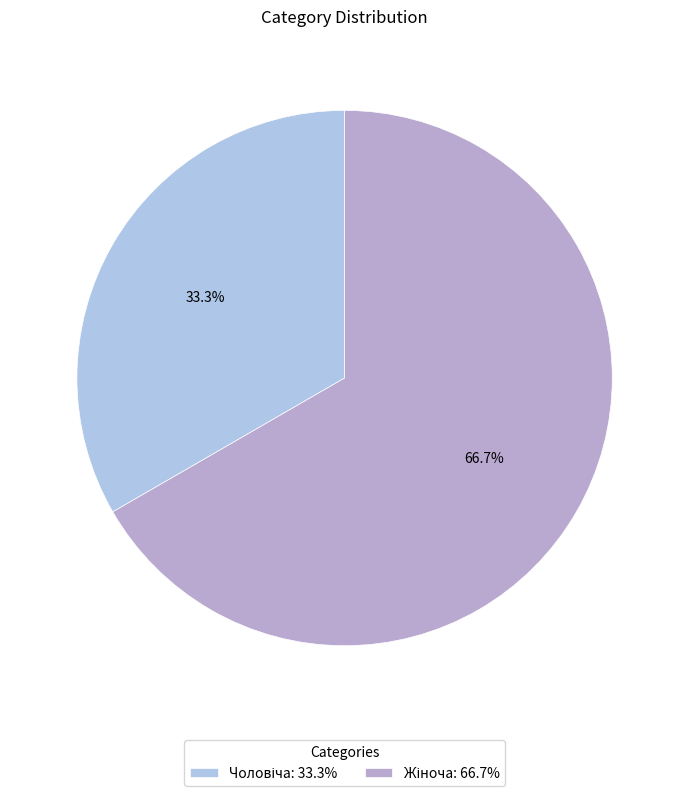

How many segments does this pie chart have?

2